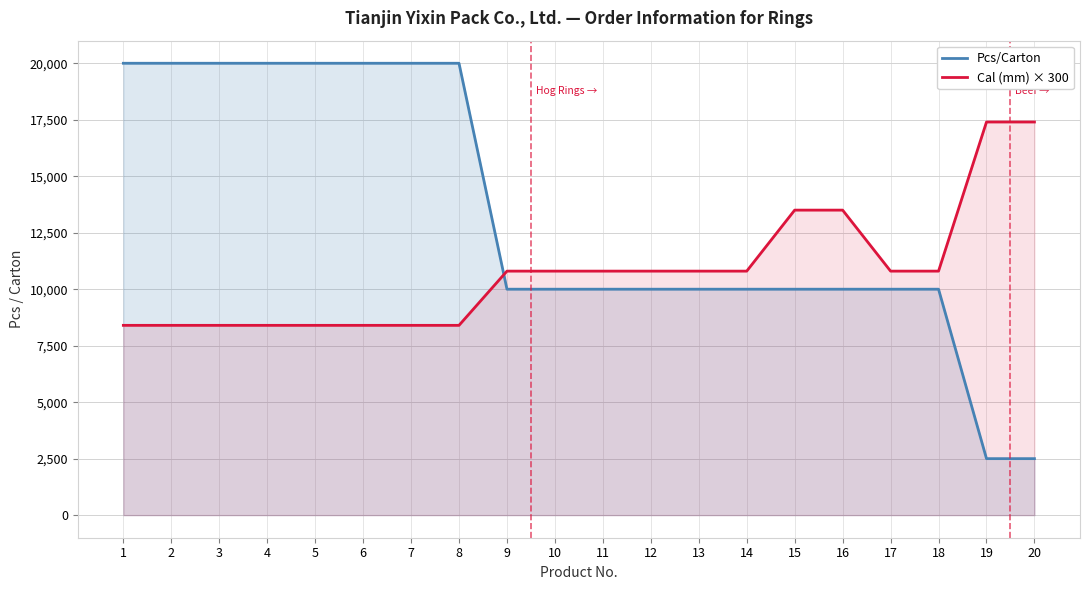

Which has a higher value, 1 or 18?

1